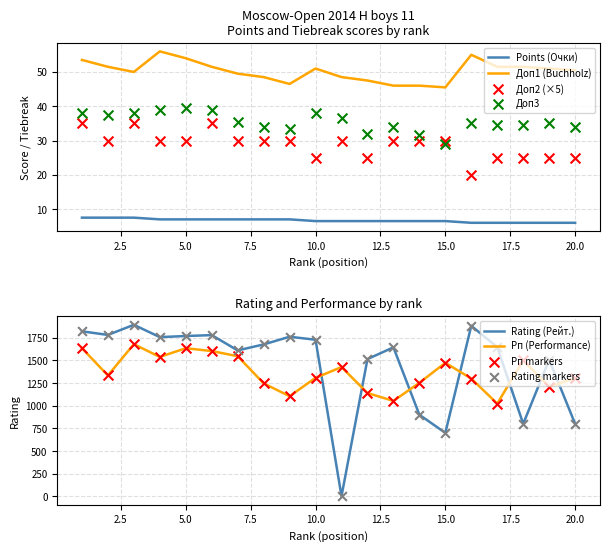

What is the highest value of the Points (Очки) series?

7.5